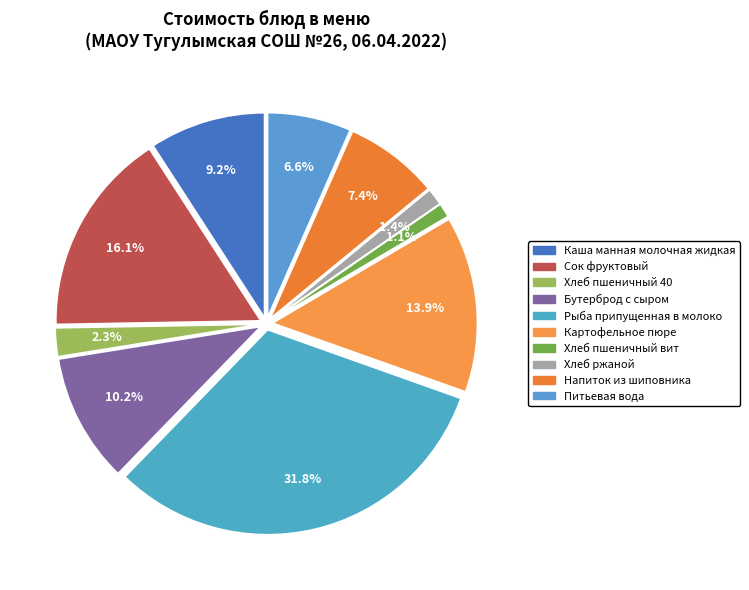

Which category has the biggest portion of the pie?

Рыба припущенная в молоко